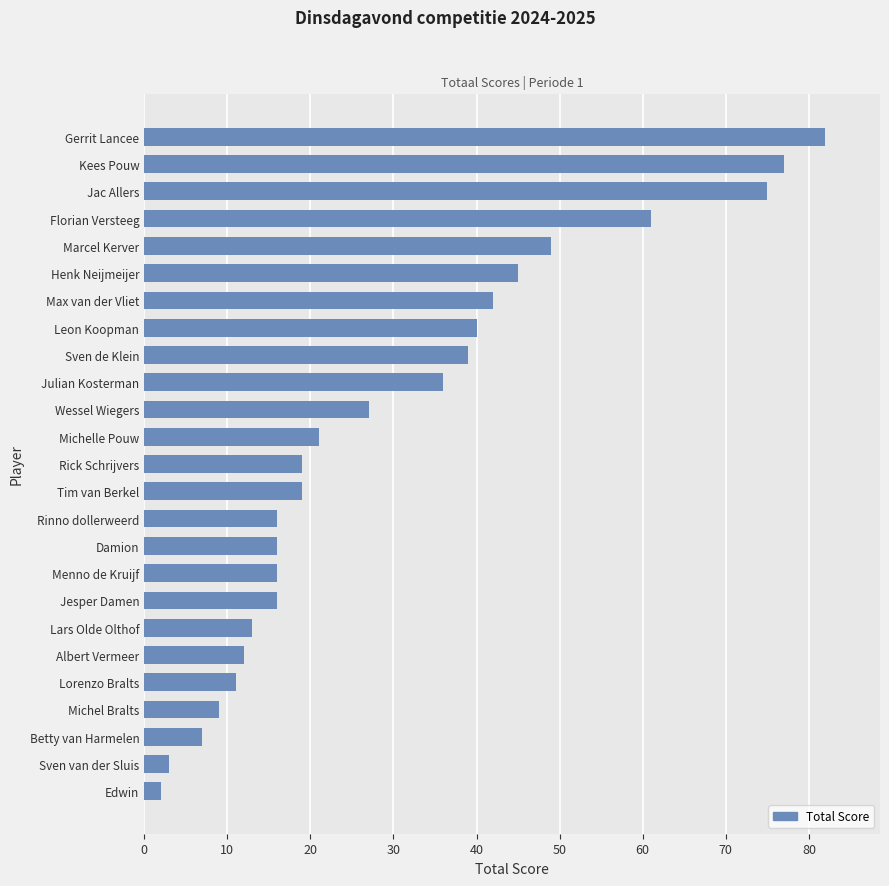

What is the difference between the second highest and minimum values?

75